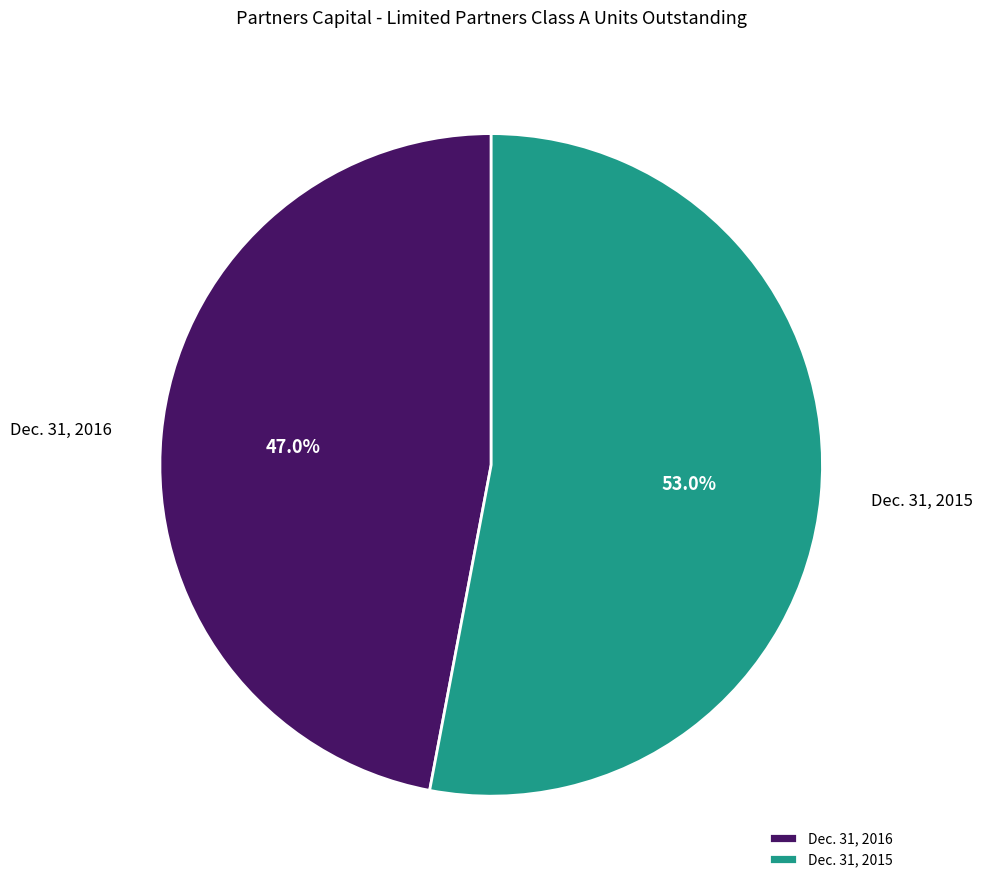

How many slices are in this pie chart?

2